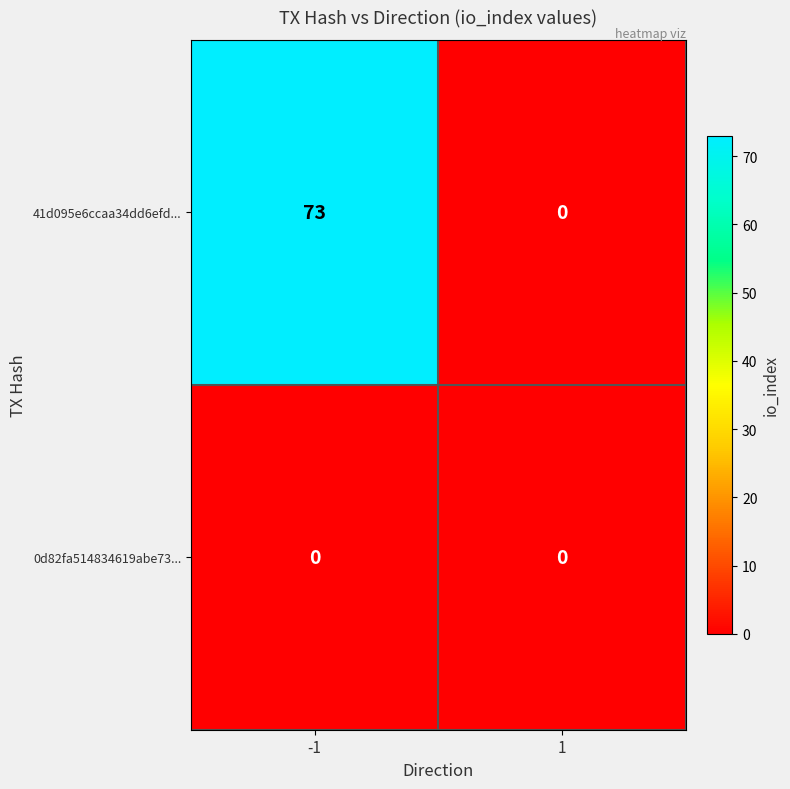

Between -1 and 1, which series saw the biggest shift?

41d095e6ccaa34dd6efd...